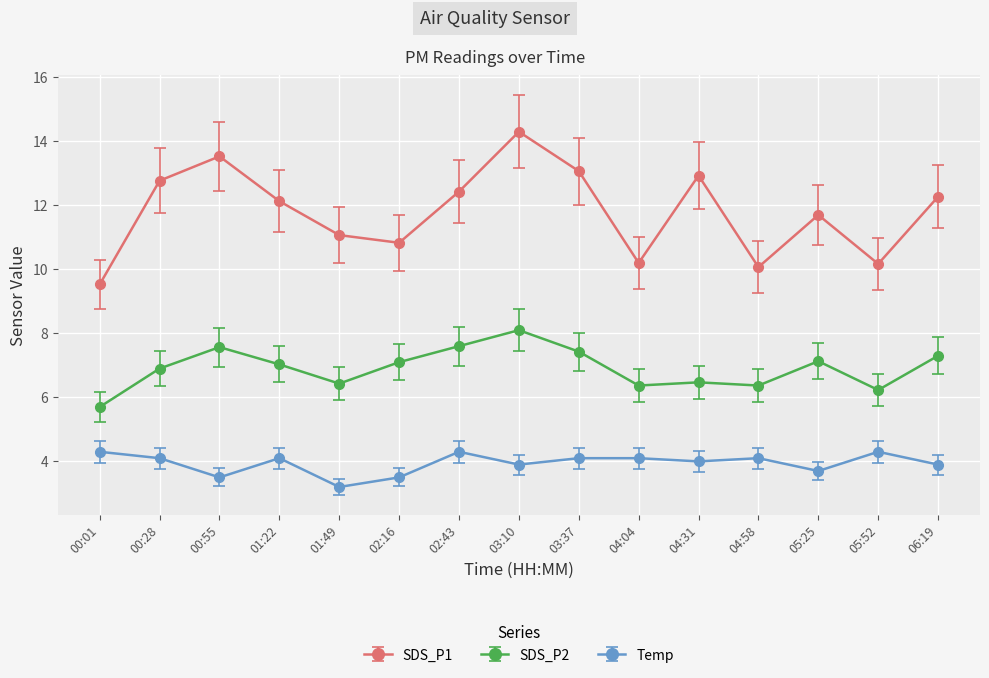

Is this an area chart (filled region under the line)?

No